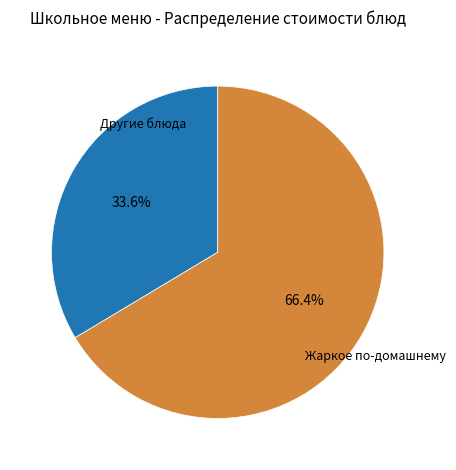

How many segments does this pie chart have?

2